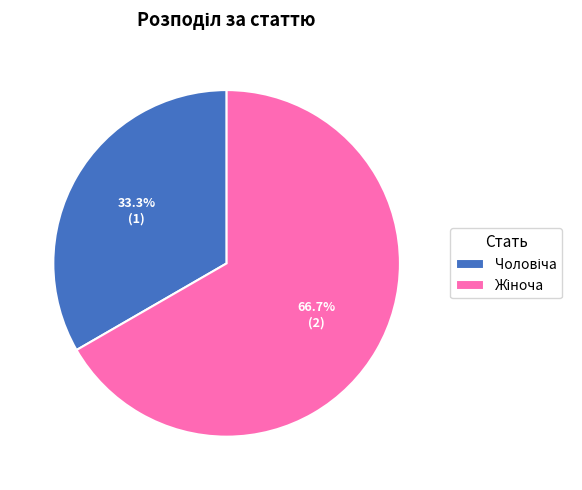

Is there any slice that represents more than half of the pie?

Yes